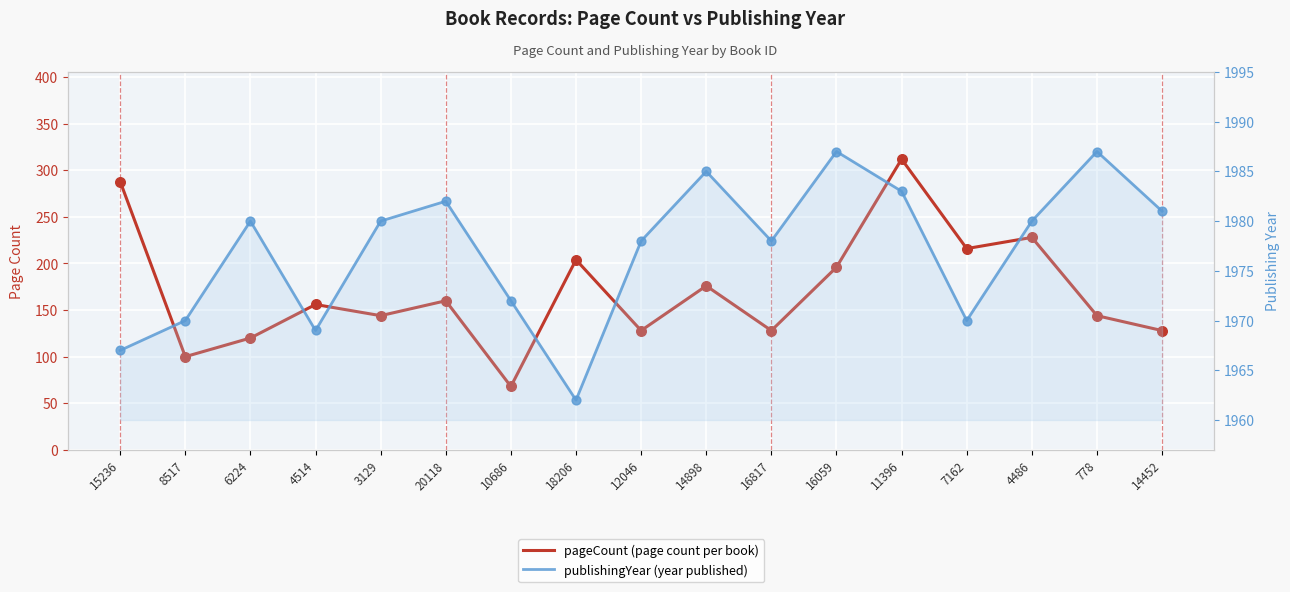

What are all the series names shown in the legend?

pageCount, publishingYear